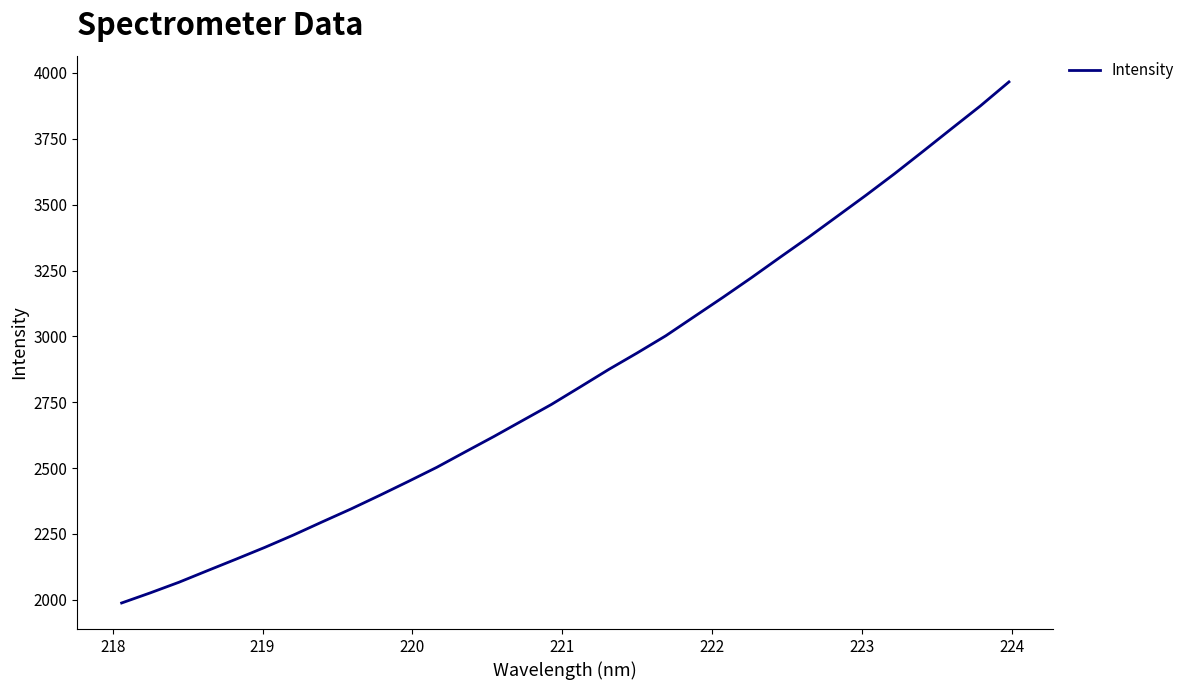

What is the greatest value displayed?

3966.2